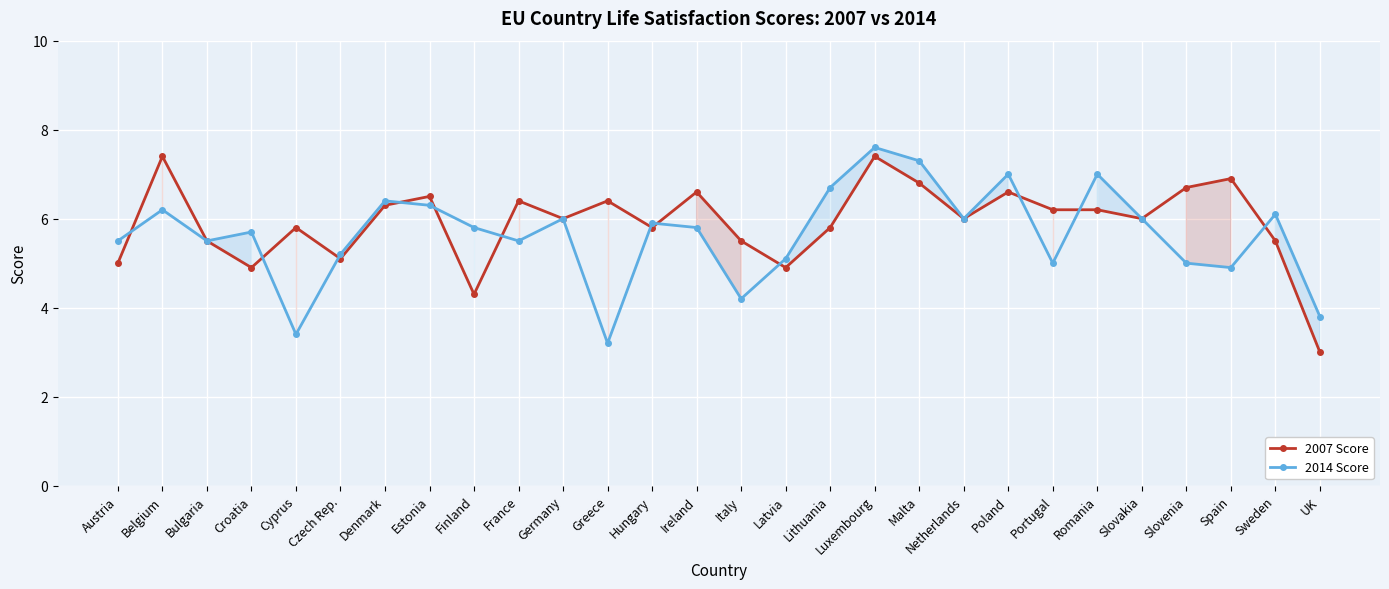

How many data points in 2014 Score are less than 5?

5